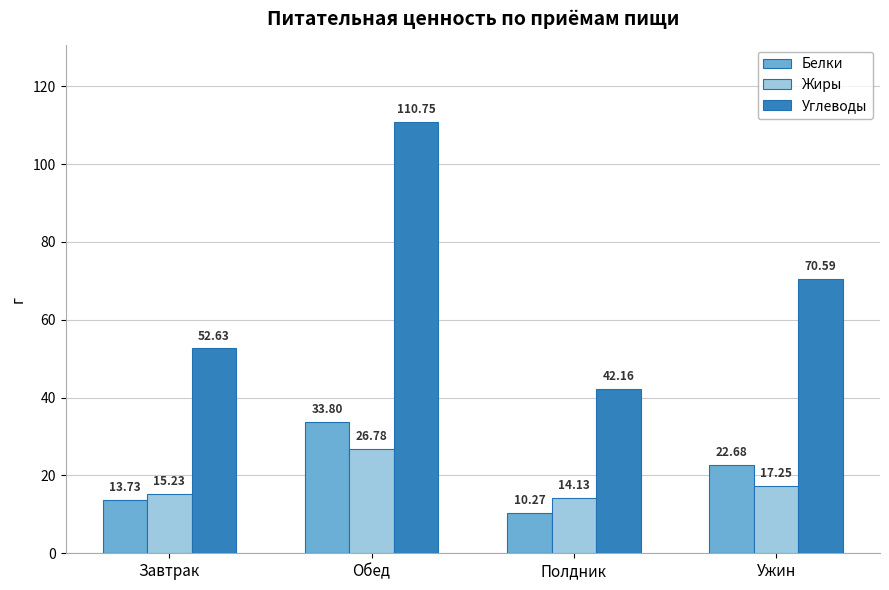

Where is Жиры nearest to the value 20?

Ужин